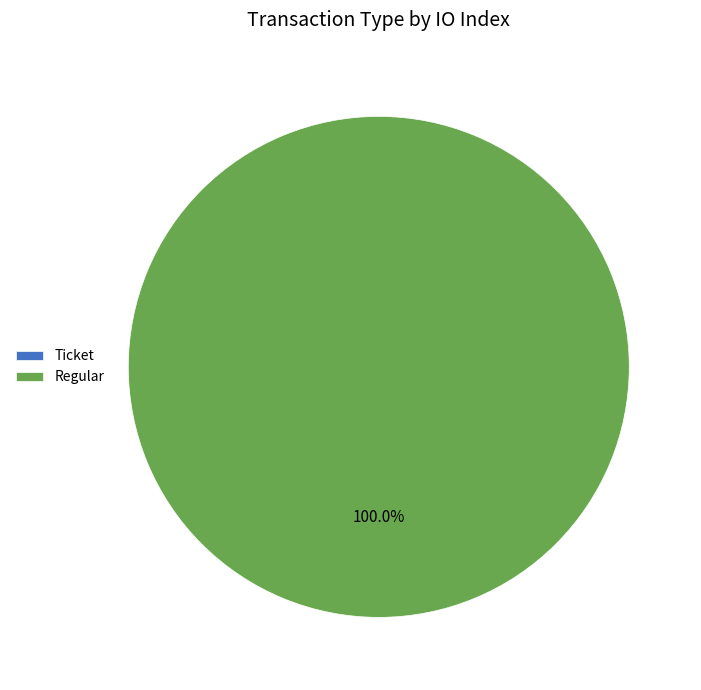

Is it true that Regular is 89% of the pie?

False